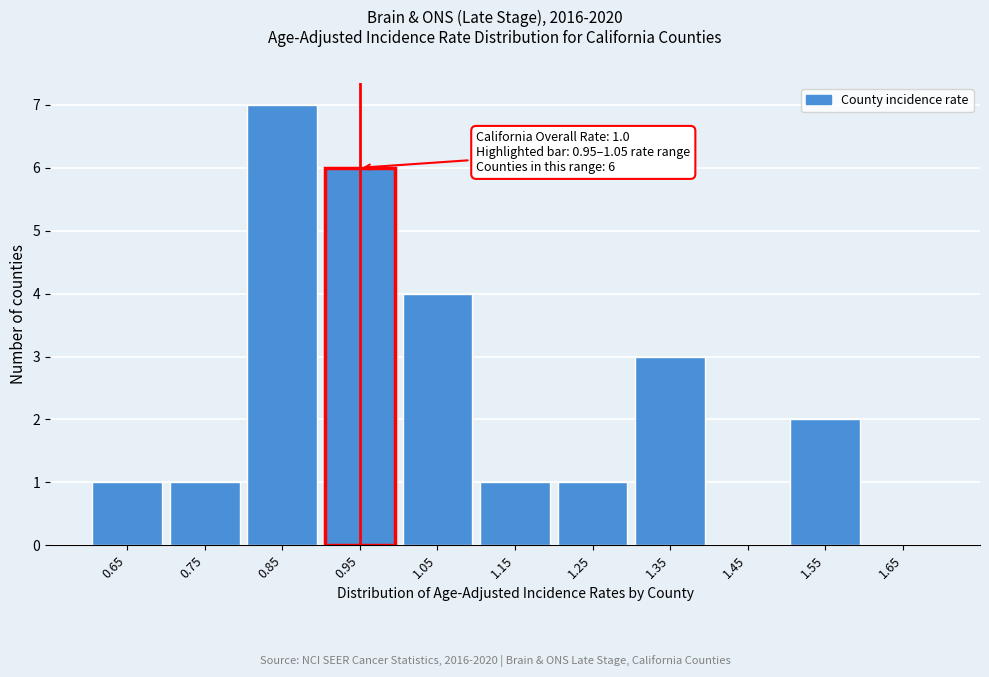

Reading right to left, transcribe all the data shown in this chart.

1.65=0	1.55=2	1.45=0	1.35=3	1.25=1	1.15=1	1.05=4	0.95=6	0.85=7	0.75=1	0.65=1